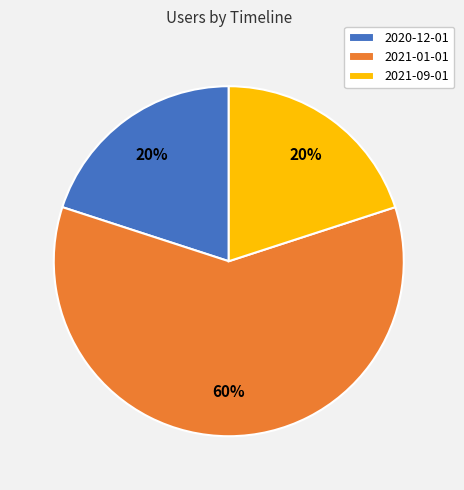

To the nearest percent, what percentage of the pie is 2021-09-01?

20%